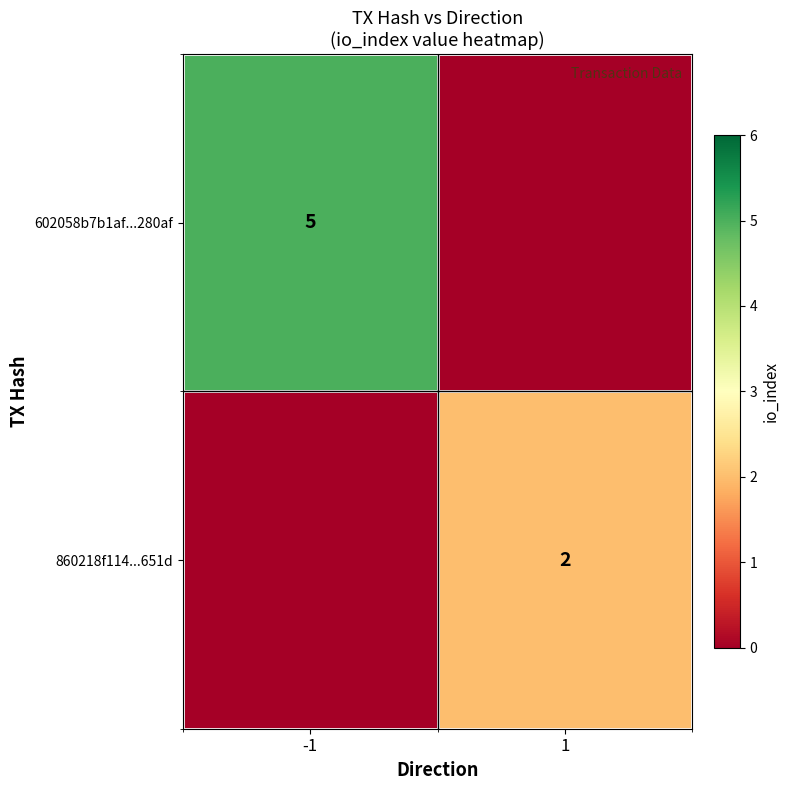

True or false: 602058b7b1af...280af has a value of 5 at -1.

True